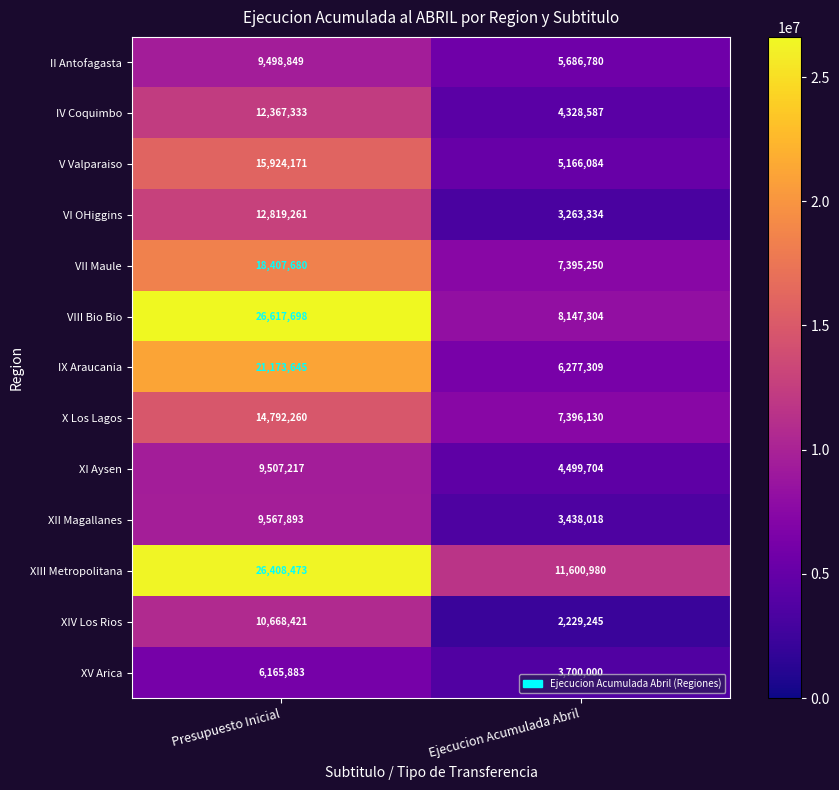

At Ejecucion Acumulada Abril, list the series in order from smallest to largest.

XIV Los Rios, VI OHiggins, XII Magallanes, XV Arica, IV Coquimbo, XI Aysen, V Valparaiso, II Antofagasta, IX Araucania, VII Maule, X Los Lagos, VIII Bio Bio, XIII Metropolitana